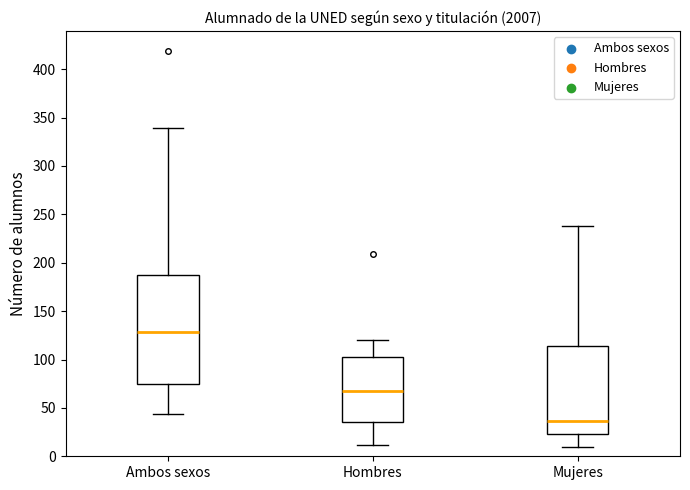

Comparing the boxes themselves (not the whiskers), which one is the tallest?

Ambos sexos